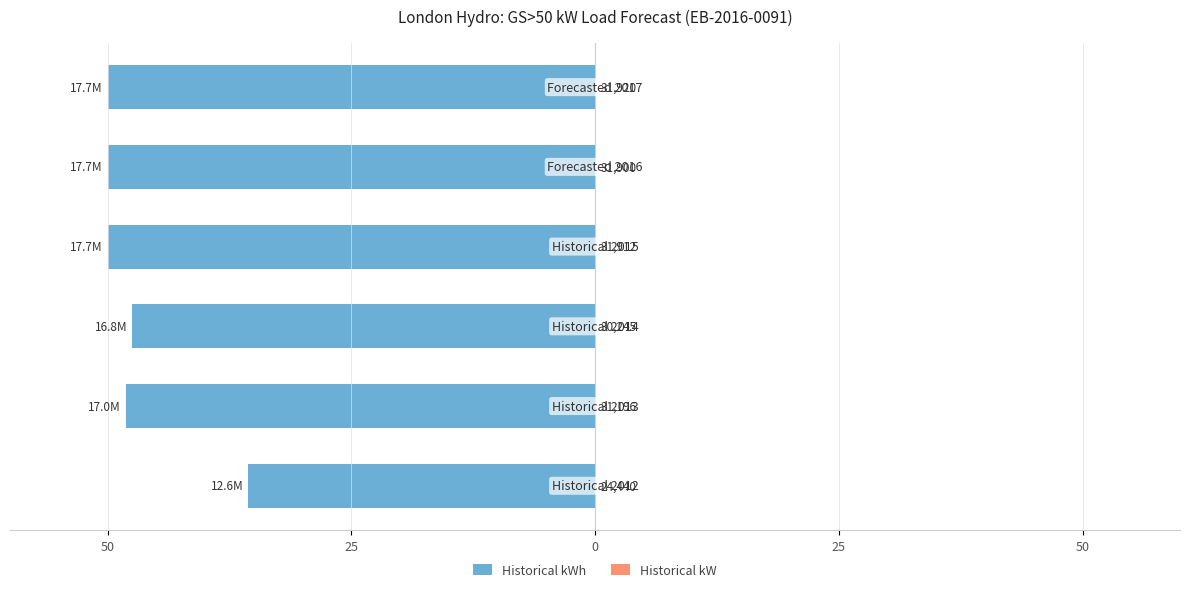

Which series has the largest range (max minus min)?

Historical kWh